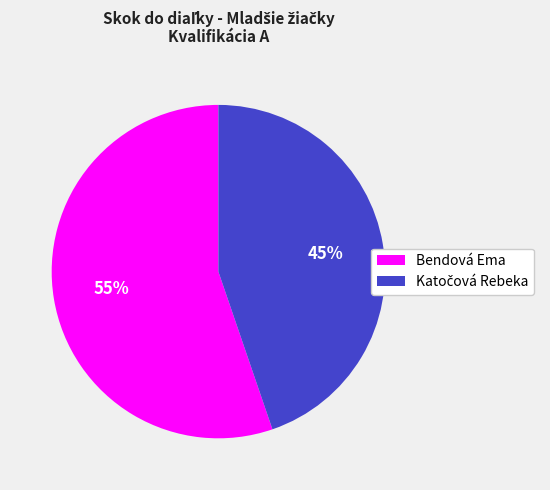

Which category has the biggest portion of the pie?

Bendová Ema